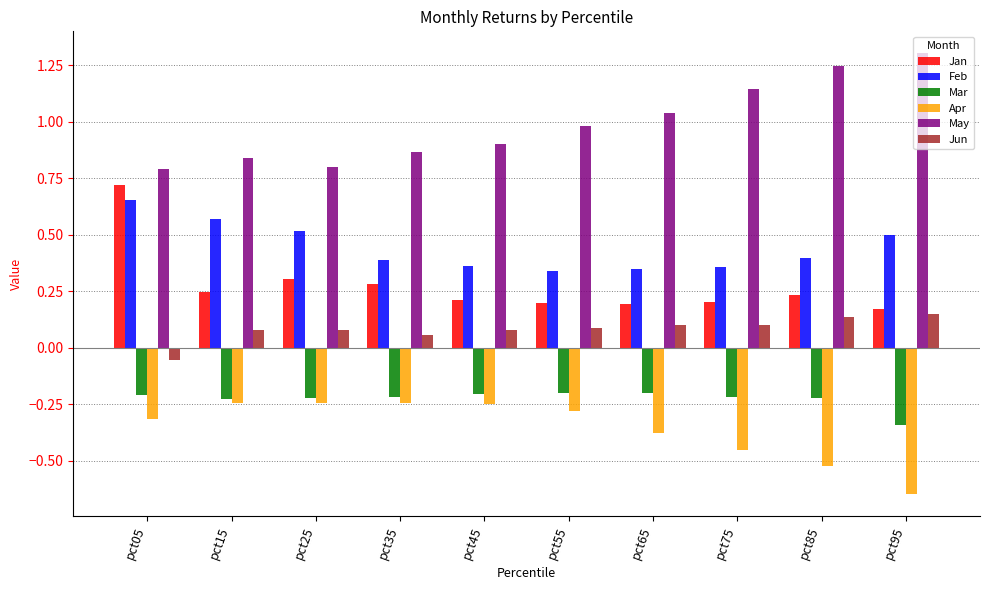

What is the greatest value displayed?

1.3